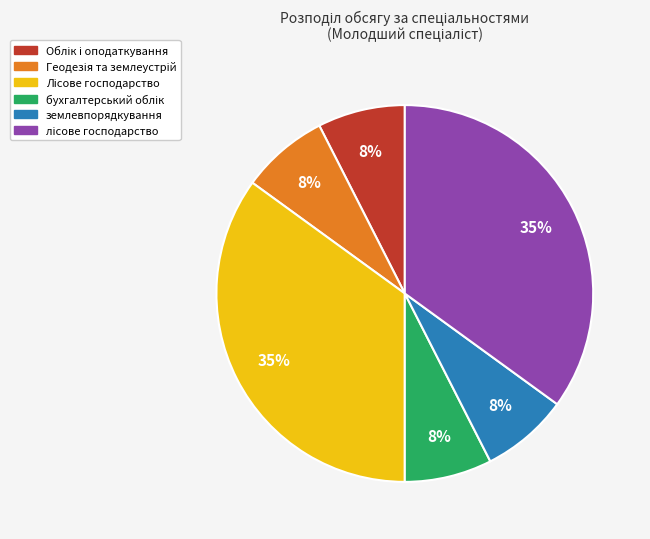

To the nearest percent, what is the average slice percentage?

17%